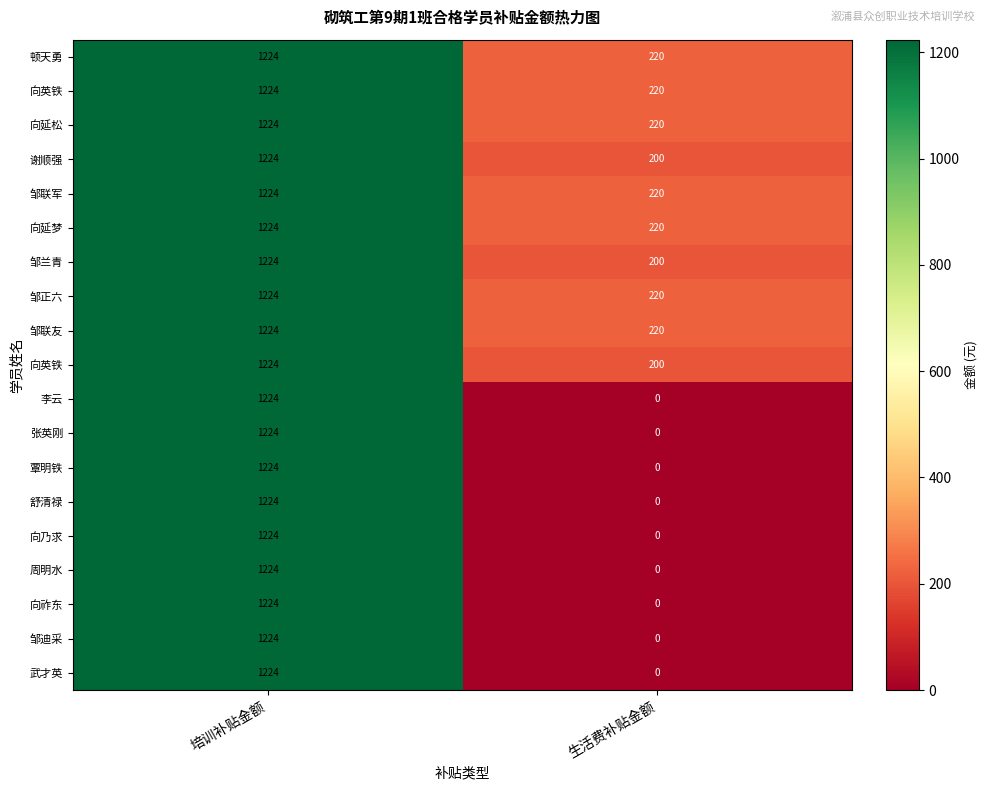

Which category has the highest value across all series?

培训补贴金额